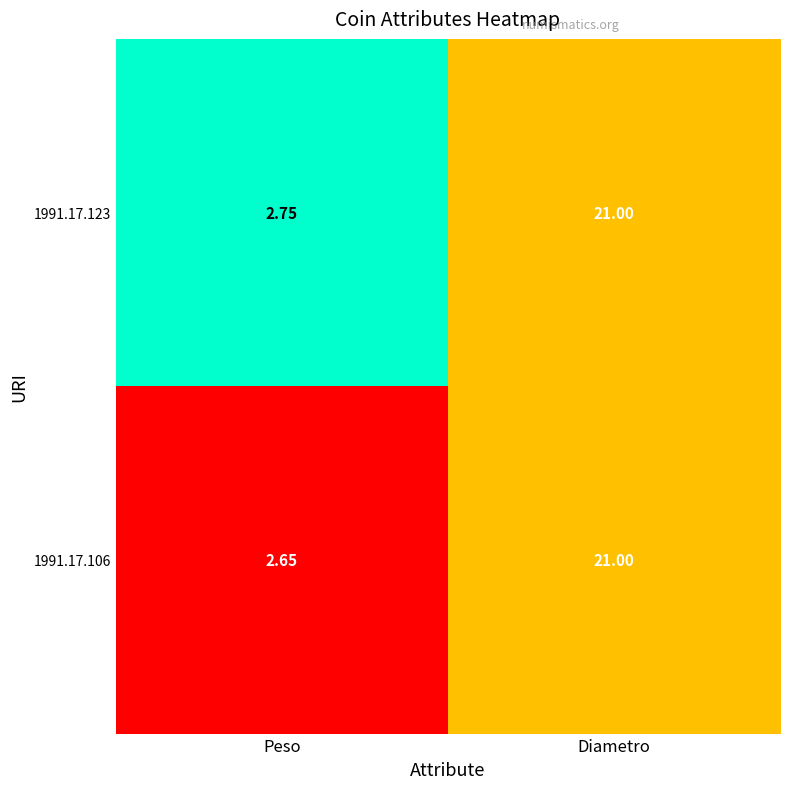

At which category does the chart reach its peak across all series?

Diametro